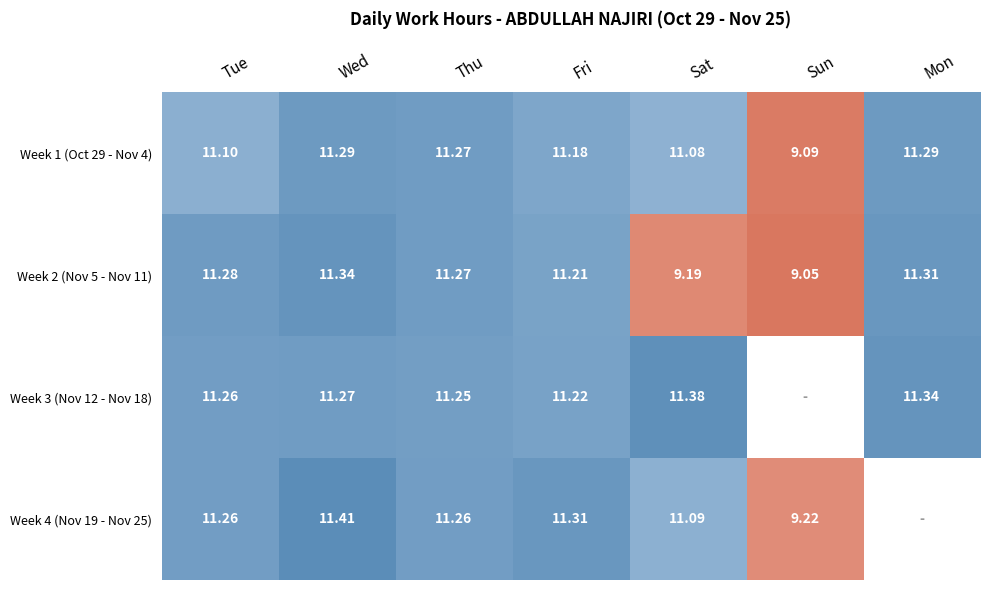

At which label is Week 1 (Oct 29 - Nov 4) closest to 10?

Sun